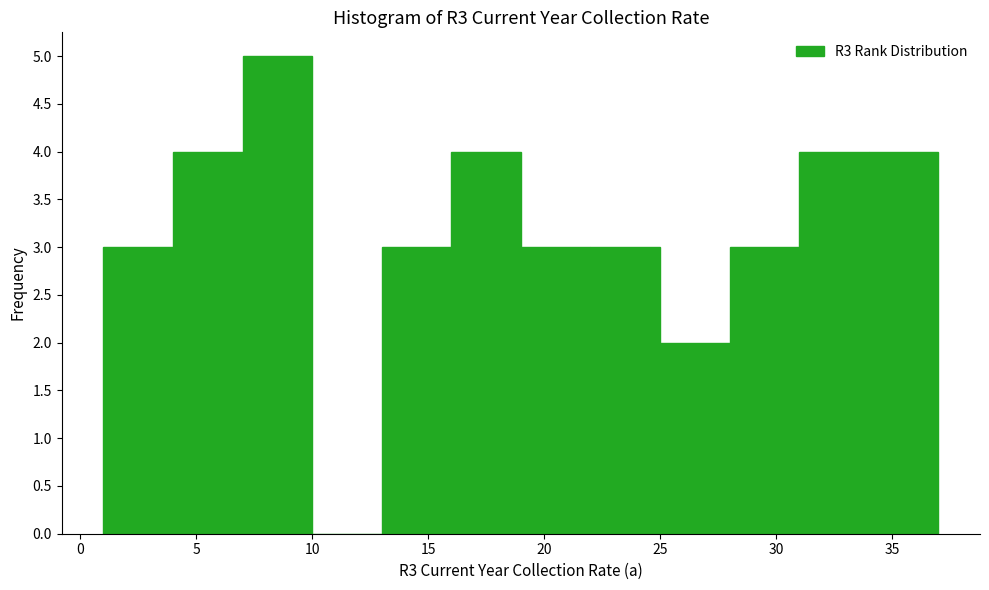

Reading left to right, list every bar in this chart as the range it spans on the x-axis followed by its height. The values are not printed on the chart, so give them approximately, as read against the axis.

1 to 4: 3
4 to 7: 4
7 to 10: 5
10 to 13: 0
13 to 16: 3
16 to 19: 4
19 to 22: 3
22 to 25: 3
25 to 28: 2
28 to 31: 3
31 to 34: 4
34 to 37: 4